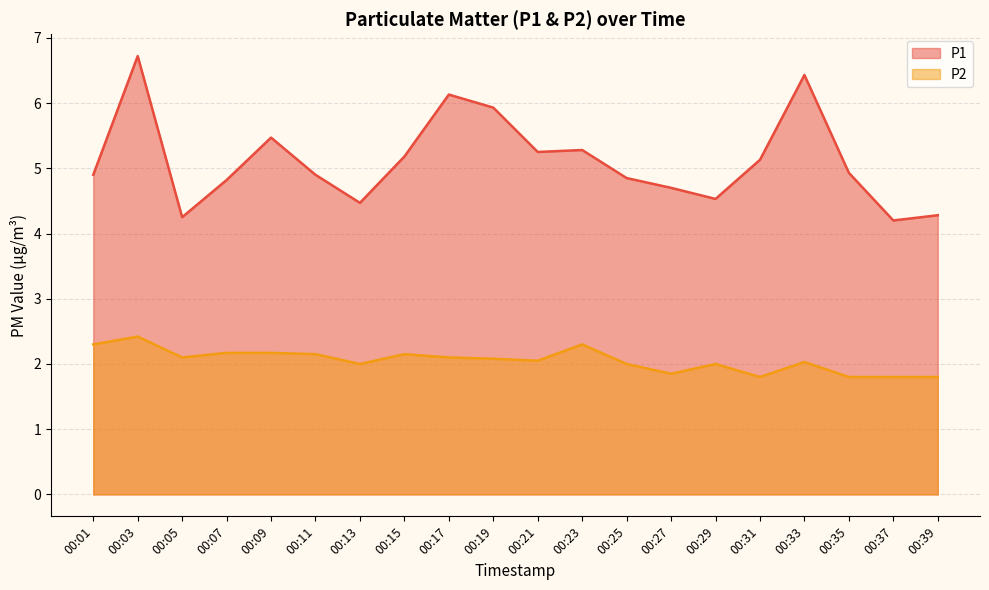

What is the difference between the maximum and second lowest values in the P1 series?

2.5